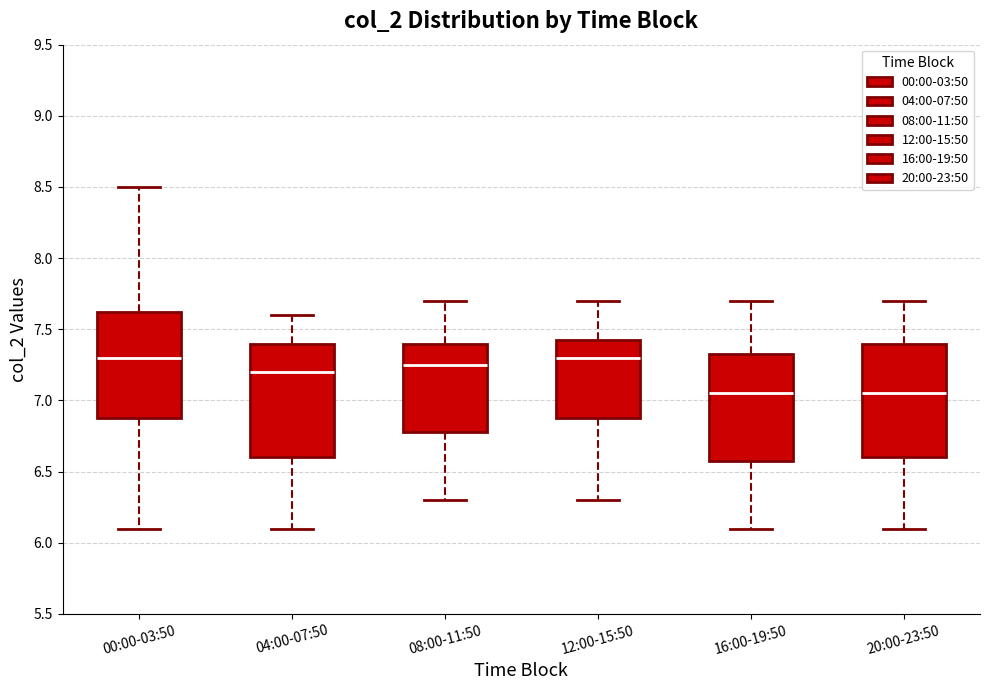

Reading left to right, transcribe this box plot: for each box, give where its median line is, the range the box spans, and where its two whiskers end, as read against the y-axis. The values are not printed on the chart, so give them approximately, as read against the axis.

00:00-03:50: median 7.30, box 6.90 to 7.65, whiskers 6.10 to 8.50
04:00-07:50: median 7.20, box 6.60 to 7.40, whiskers 6.10 to 7.60
08:00-11:50: median 7.25, box 6.80 to 7.40, whiskers 6.30 to 7.70
12:00-15:50: median 7.30, box 6.90 to 7.45, whiskers 6.30 to 7.70
16:00-19:50: median 7.05, box 6.60 to 7.35, whiskers 6.10 to 7.70
20:00-23:50: median 7.05, box 6.60 to 7.40, whiskers 6.10 to 7.70